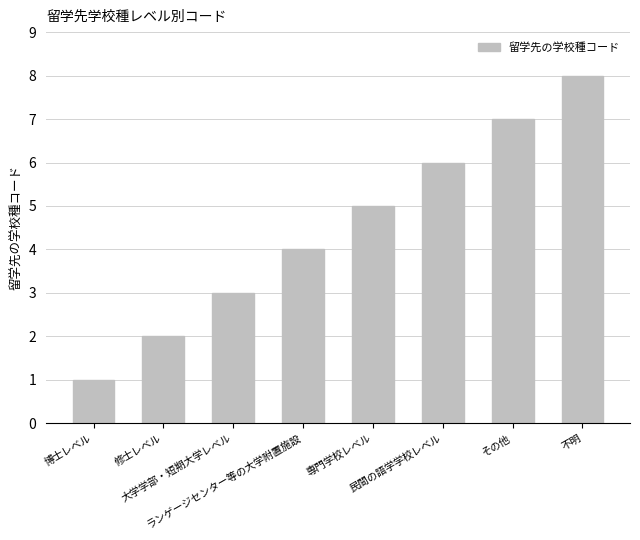

What position from the left is 専門学校レベル?

5